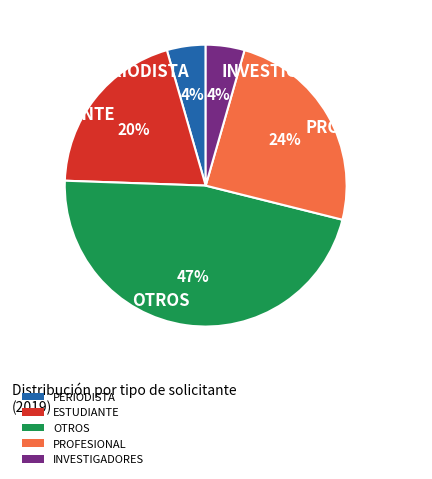

How many slices are in this pie chart?

5